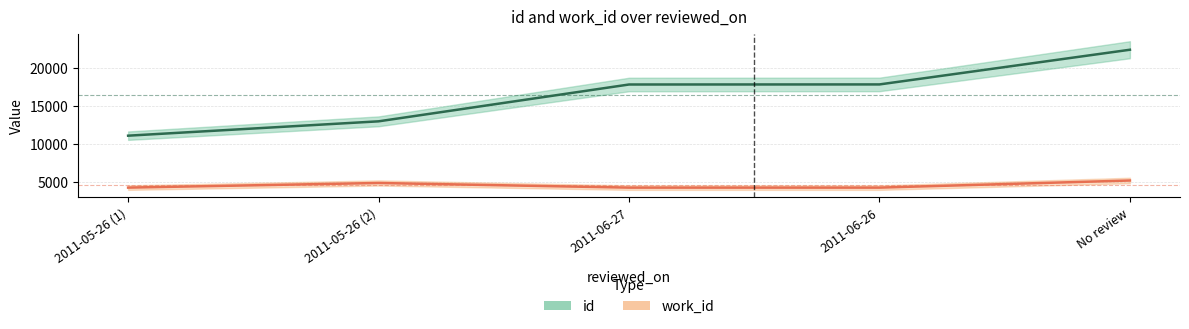

How many categories are shown in the chart?

5